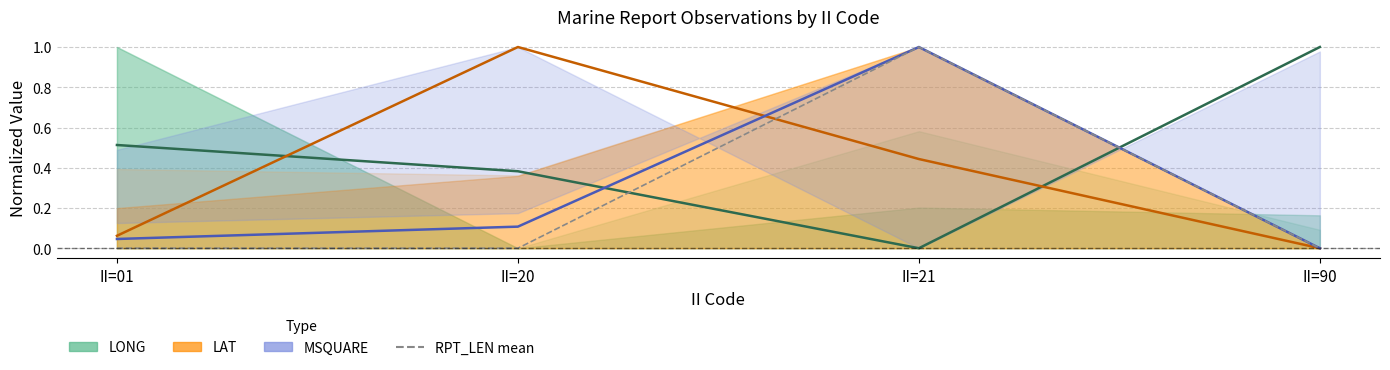

Is it true that LONG mean equals 1.0 at II=90?

True